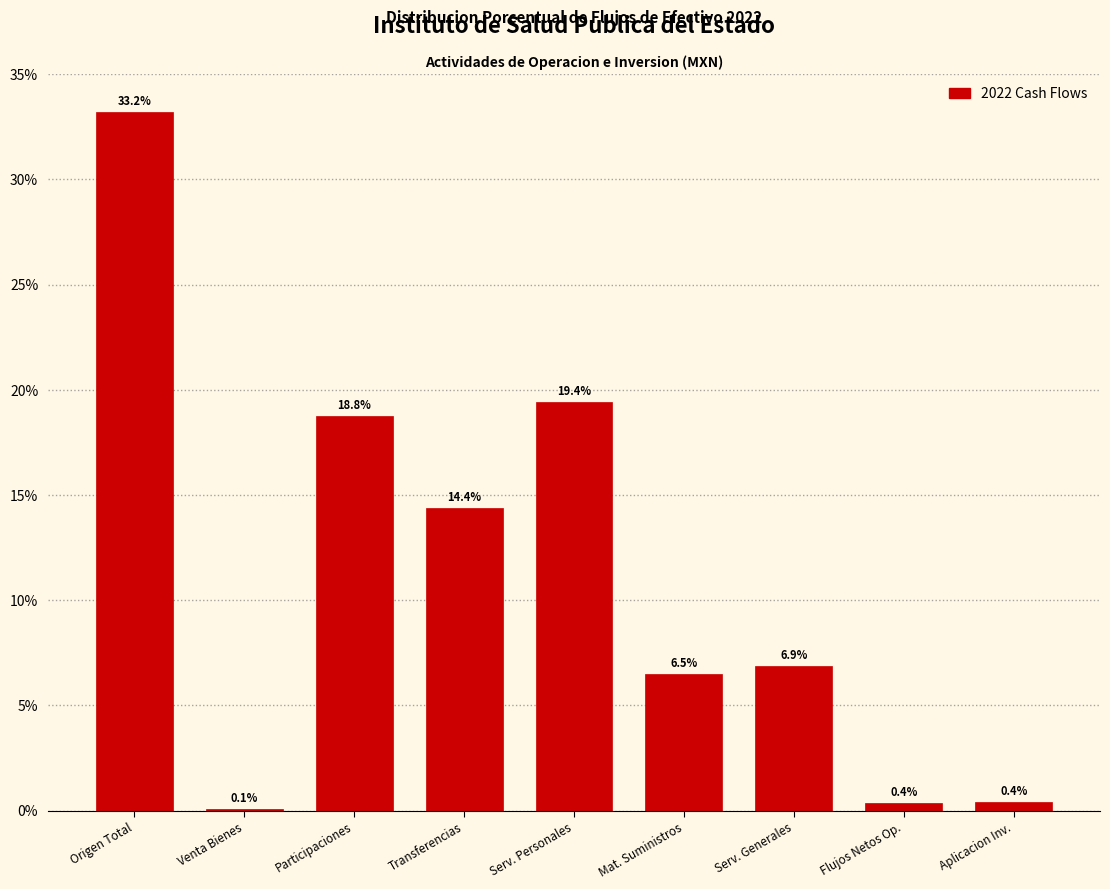

Reading left to right, list all the values displayed in this chart.

Origen Total=33.2	Venta Bienes=0.1	Participaciones=18.8	Transferencias=14.4	Serv. Personales=19.4	Mat. Suministros=6.5	Serv. Generales=6.9	Flujos Netos Op.=0.4	Aplicacion Inv.=0.4